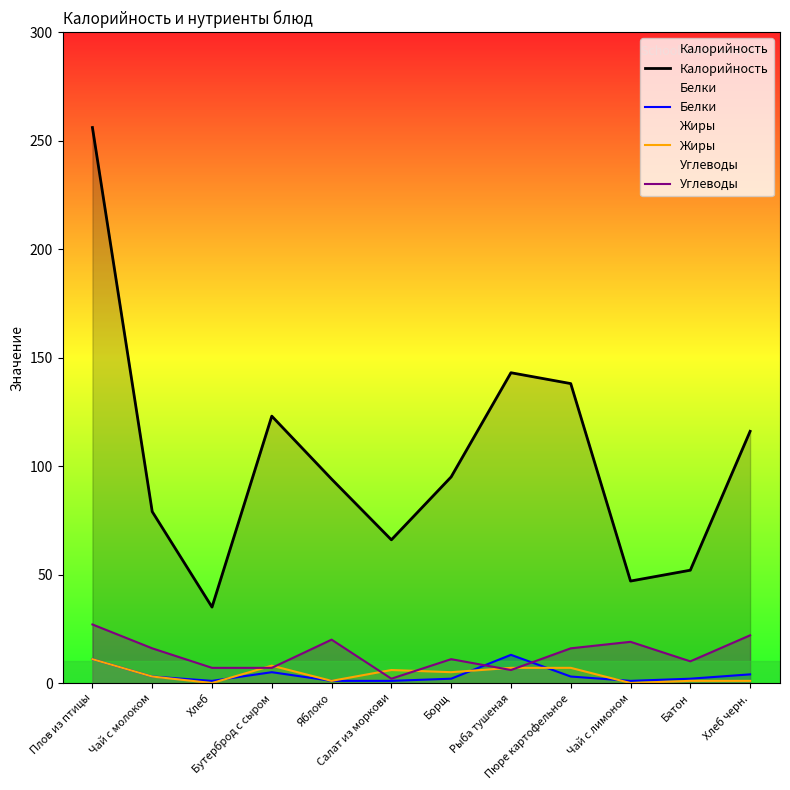

Which label corresponds to the smallest value in the chart?

Хлеб